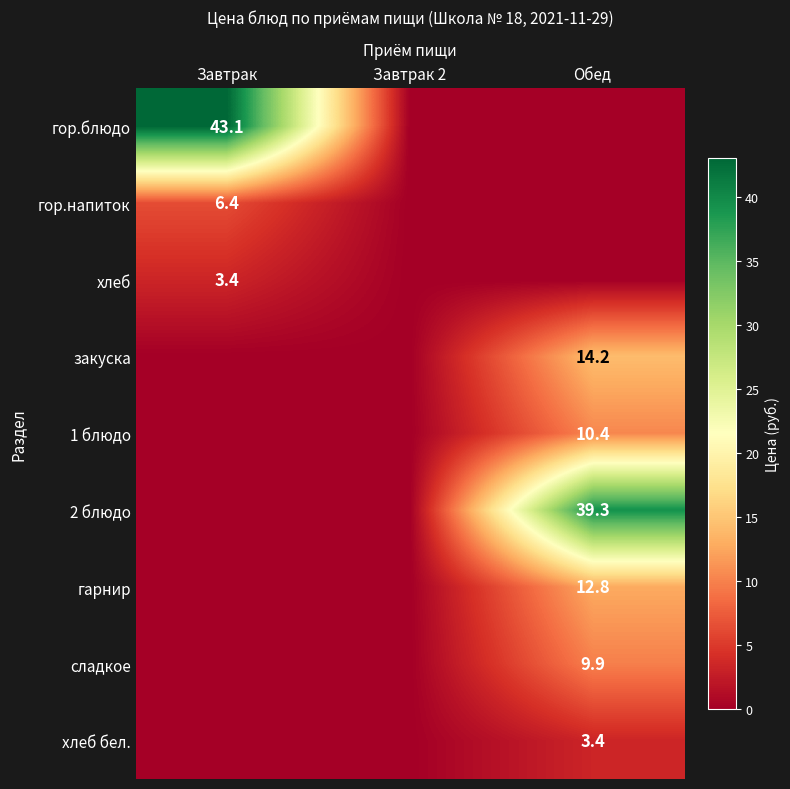

What is the total value across all series at Обед?

90.0